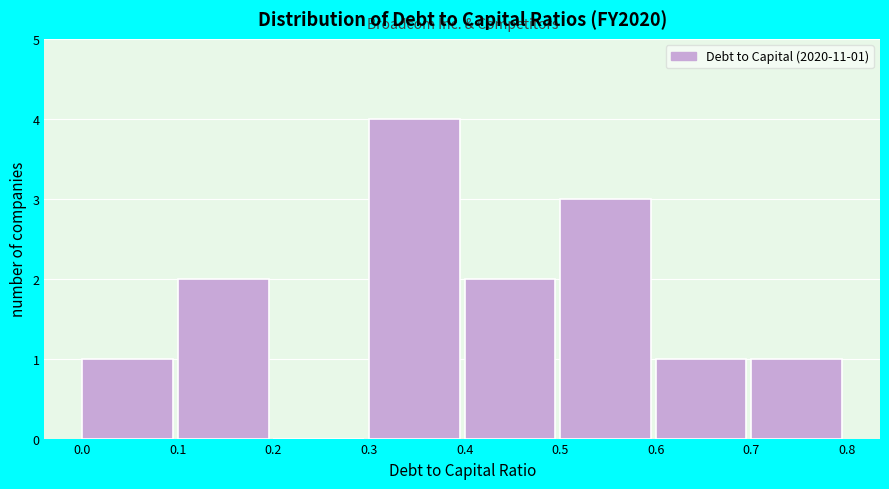

Over which range of the x-axis is the bar tallest?

0.3 to 0.4